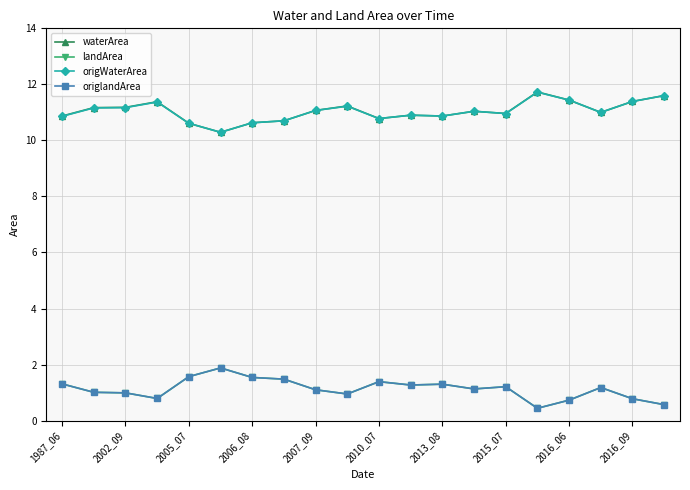

Does the chart display data point markers on the line(s)?

Yes